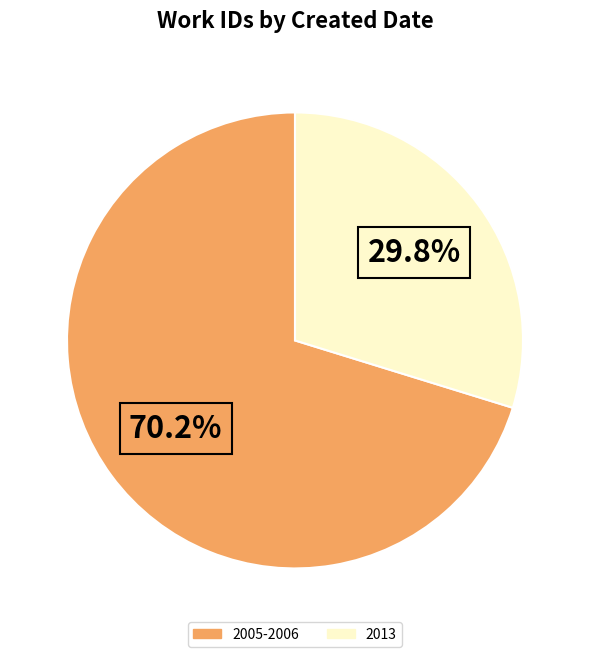

Combined, do 2013 and 2005-2006 account for over 50%?

Yes